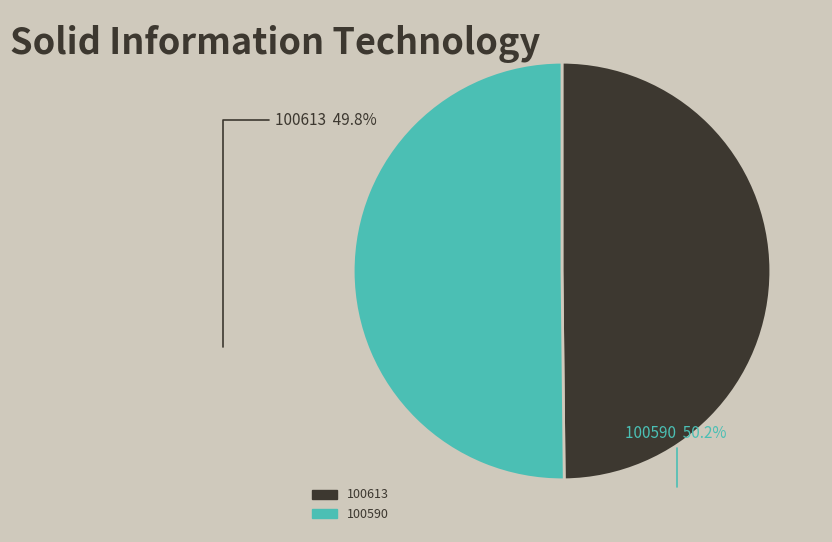

Count the number of slices in the pie.

2